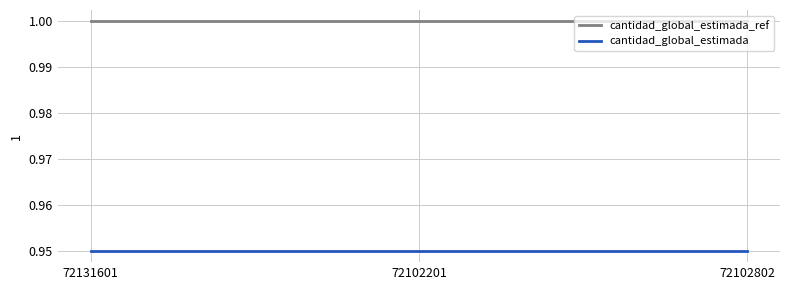

The cantidad_global_estimada series shows 0.5 at 72102201. True or false?

False